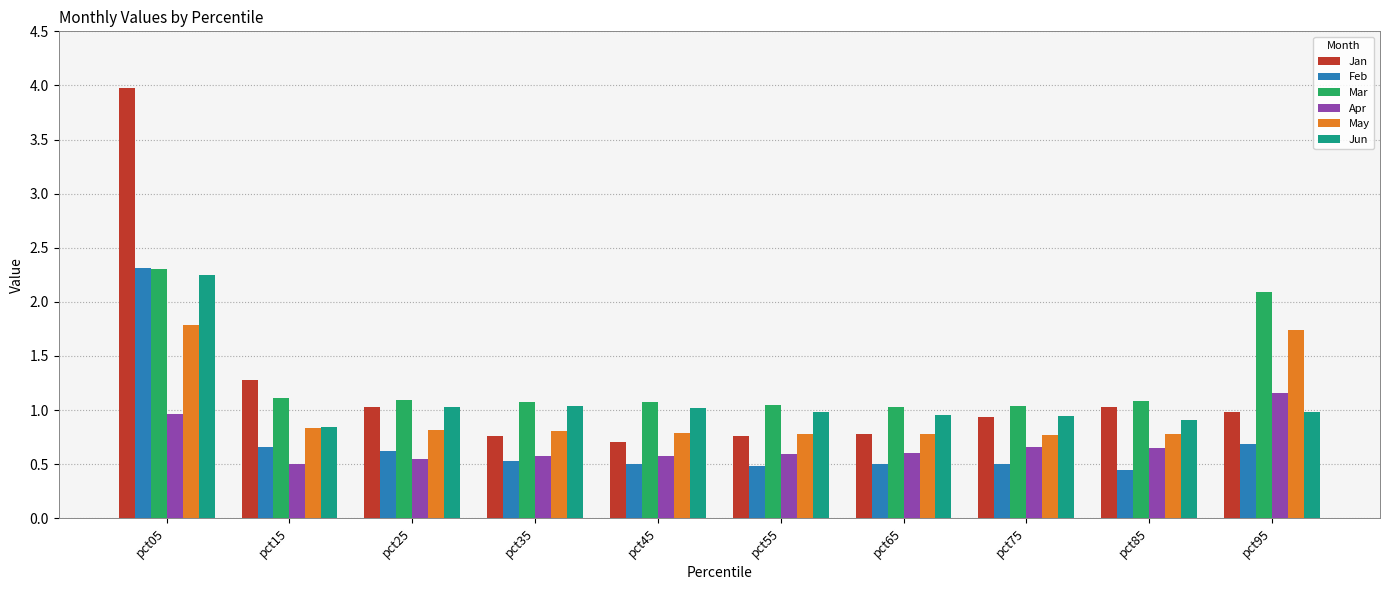

Which series has the largest total across all categories?

Mar